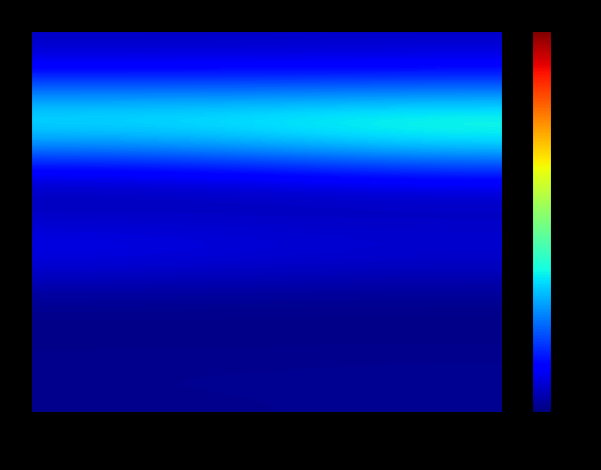

At how many categories does at least one series exceed 868?

2